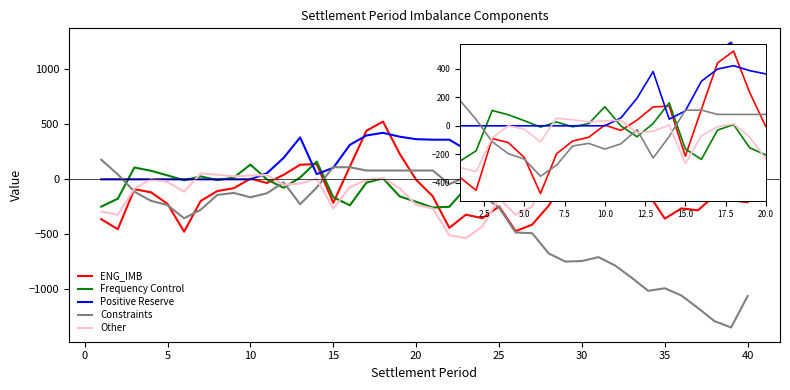

How many values in the Constraints series are below -195?

21